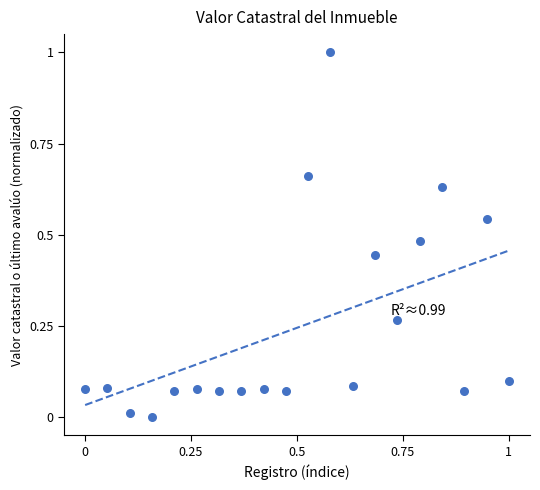

What is the range of Y values (max minus min)?

1.0